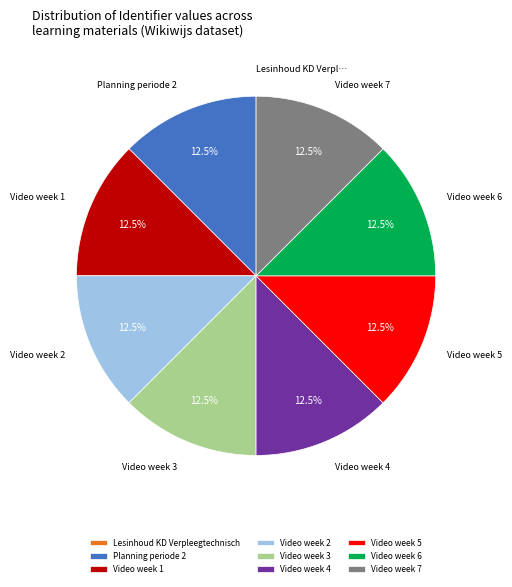

What is the total percentage of Video week 2 and Video week 7?

25.0%